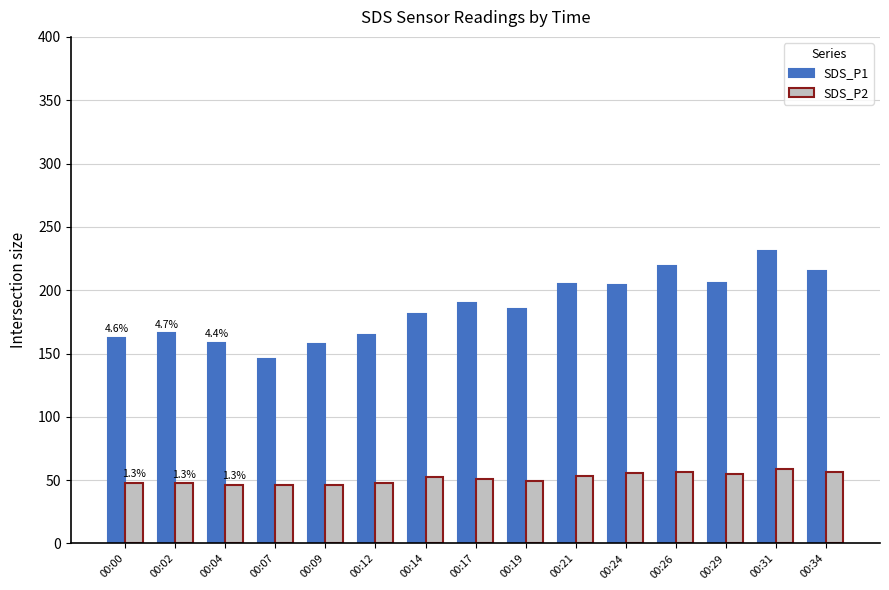

Are the bars horizontal?

No